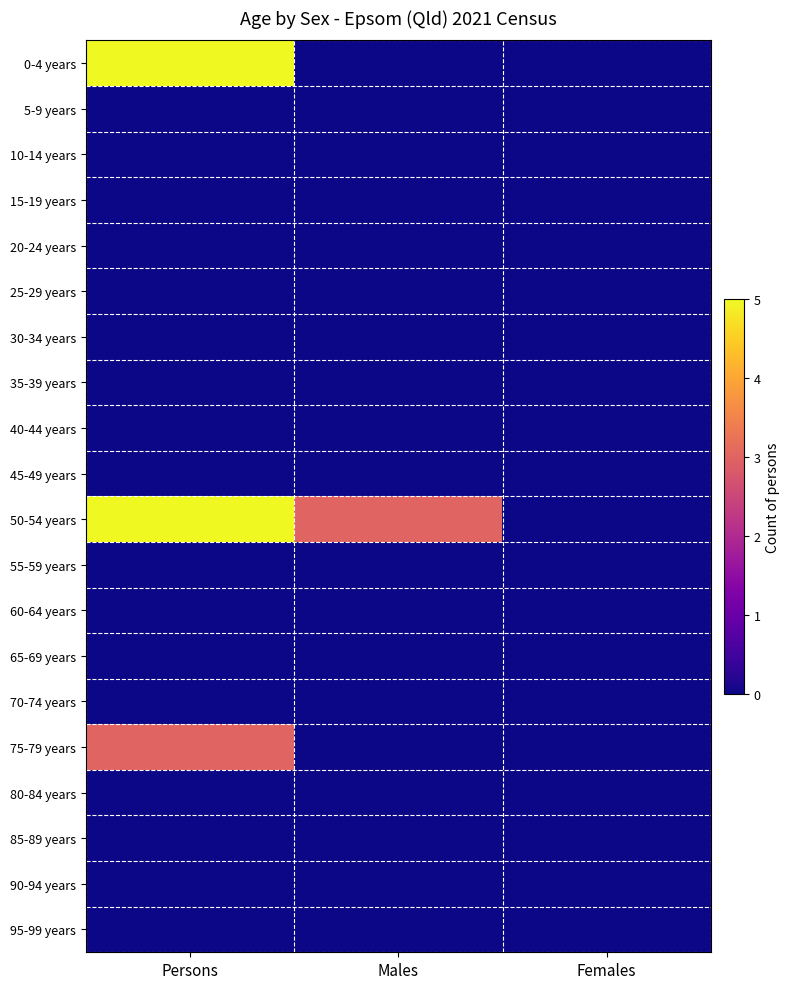

At how many categories does at least one series exceed 2?

2